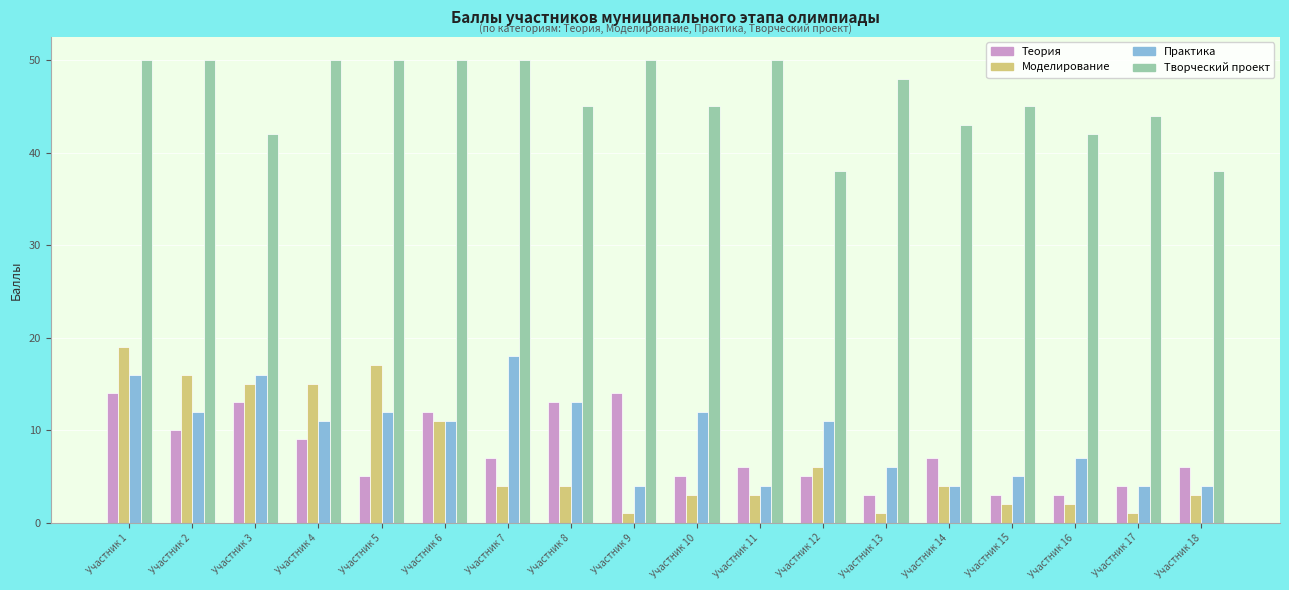

The value of Моделирование at Участник 3 is 7. True or false?

False